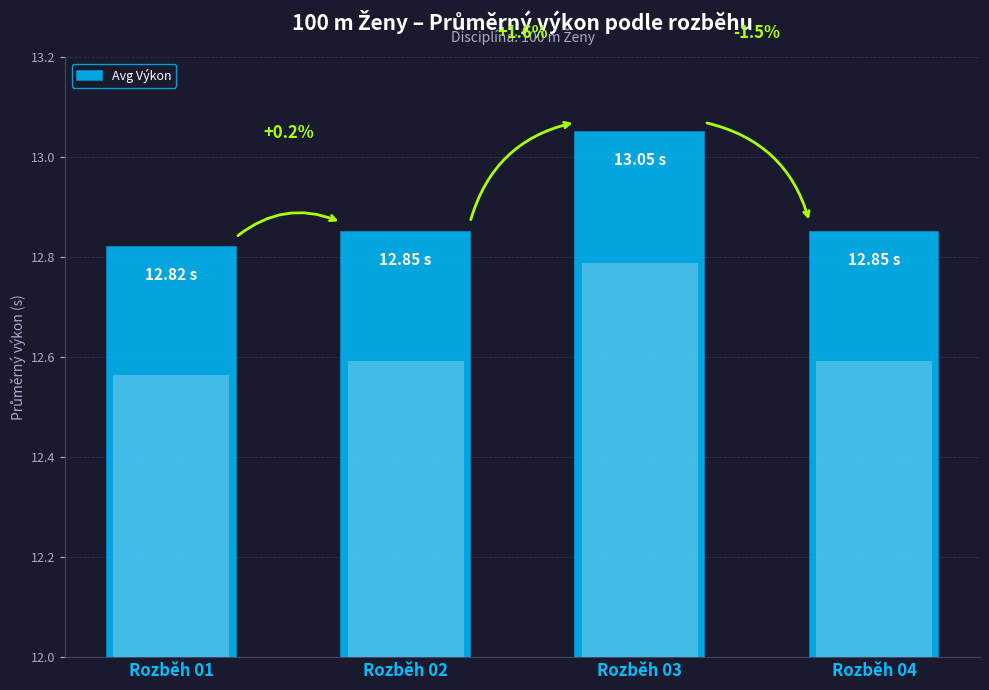

List the labels in order of value, largest first.

Rozběh 03, Rozběh 02, Rozběh 04, Rozběh 01